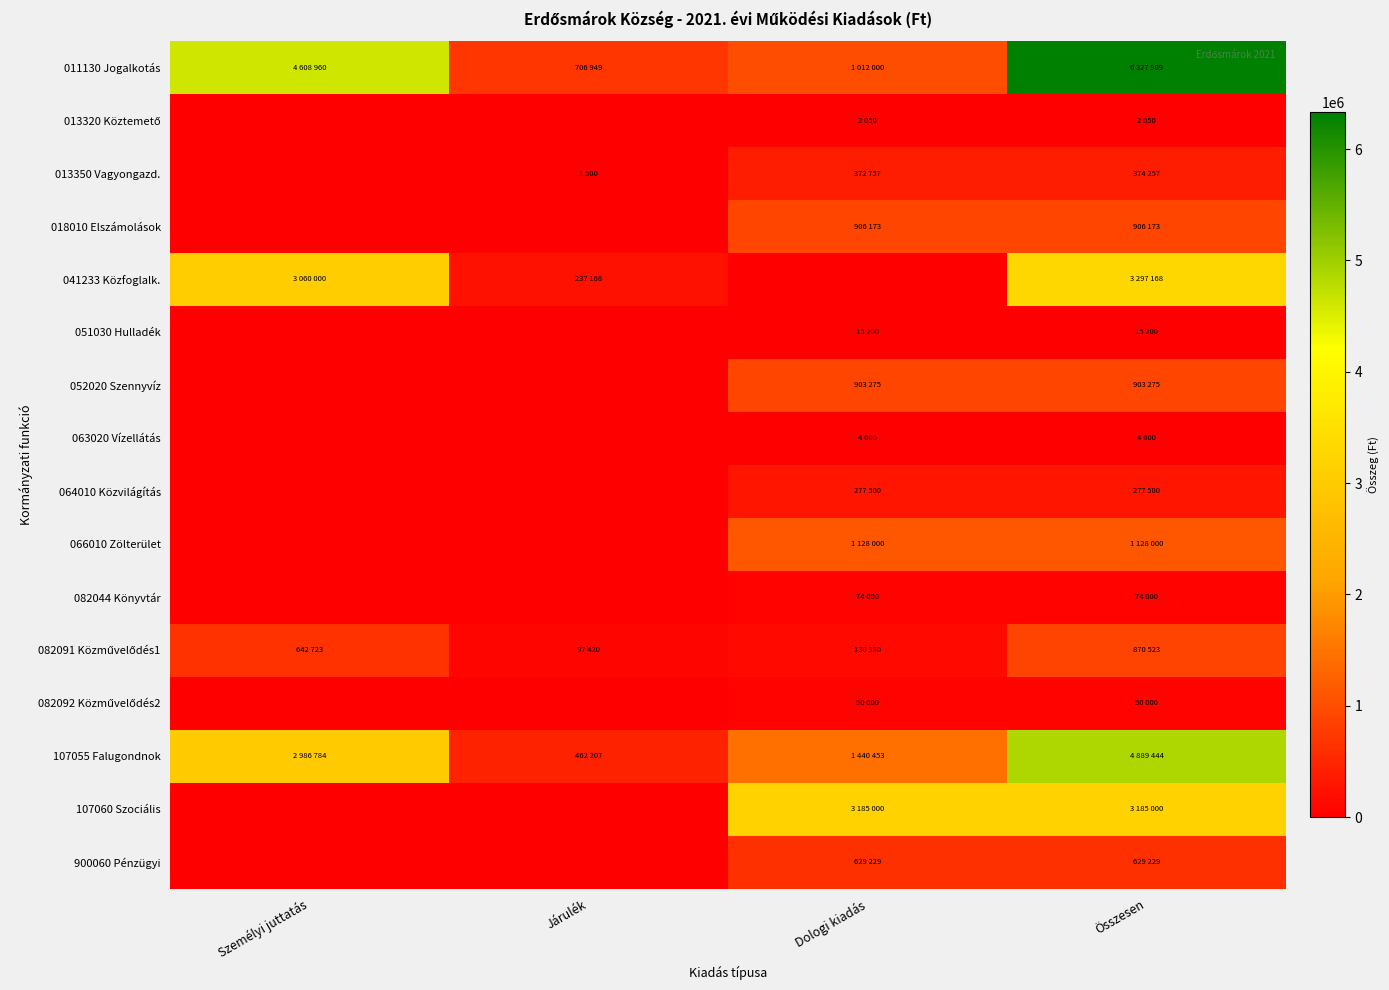

Which category has the highest value across all series?

Összesen